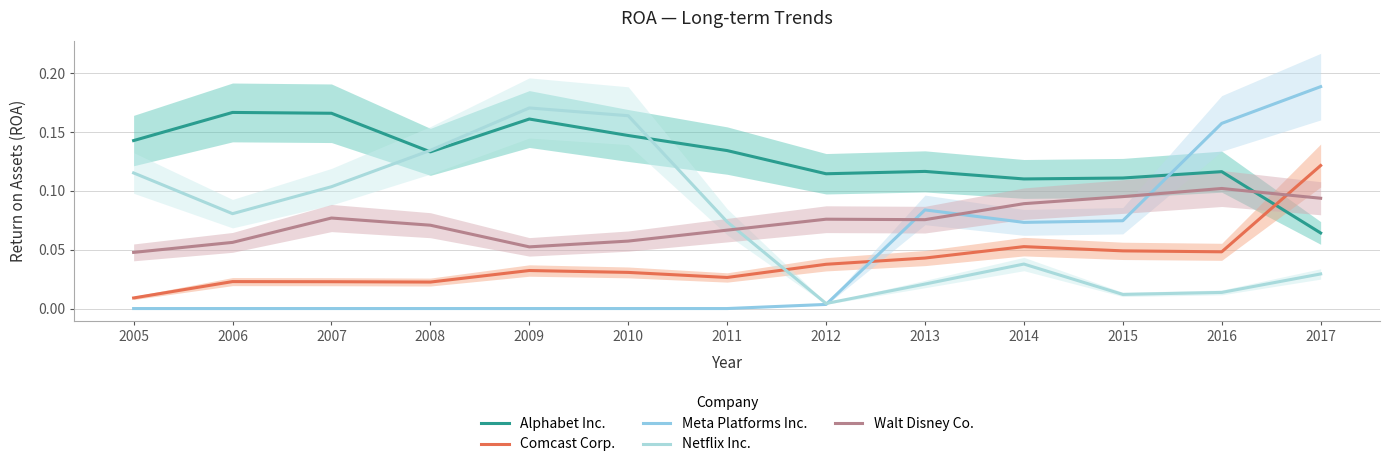

What are all the series names shown in the legend?

Alphabet Inc., Comcast Corp., Meta Platforms Inc., Netflix Inc., Walt Disney Co.